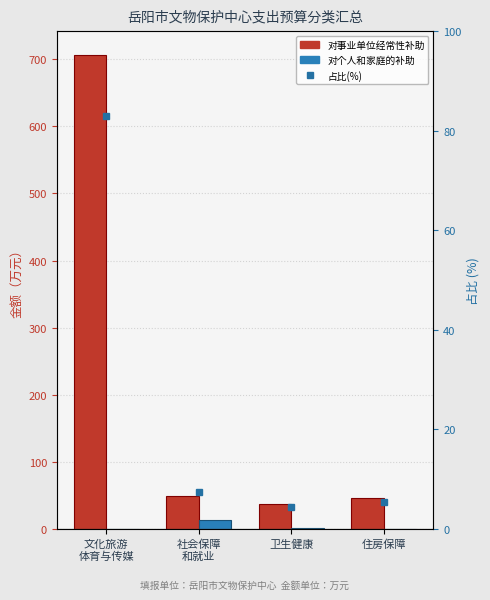

What is the label of the 3rd bar from the left?

卫生健康